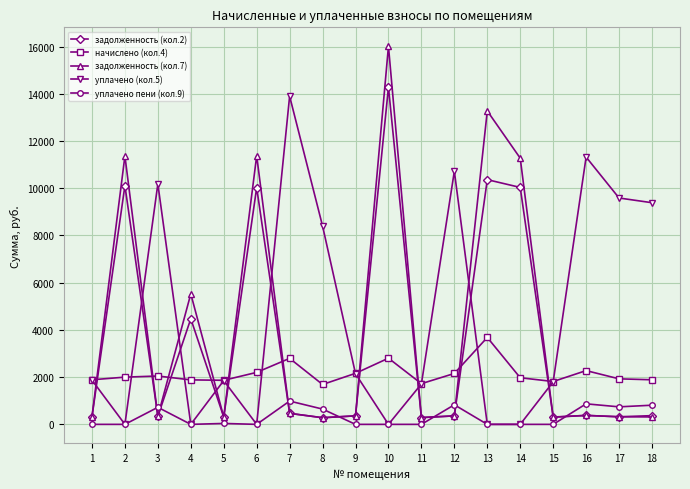

What is the difference between the maximum and second lowest values in the задолженность (кол.2) series?

13991.0